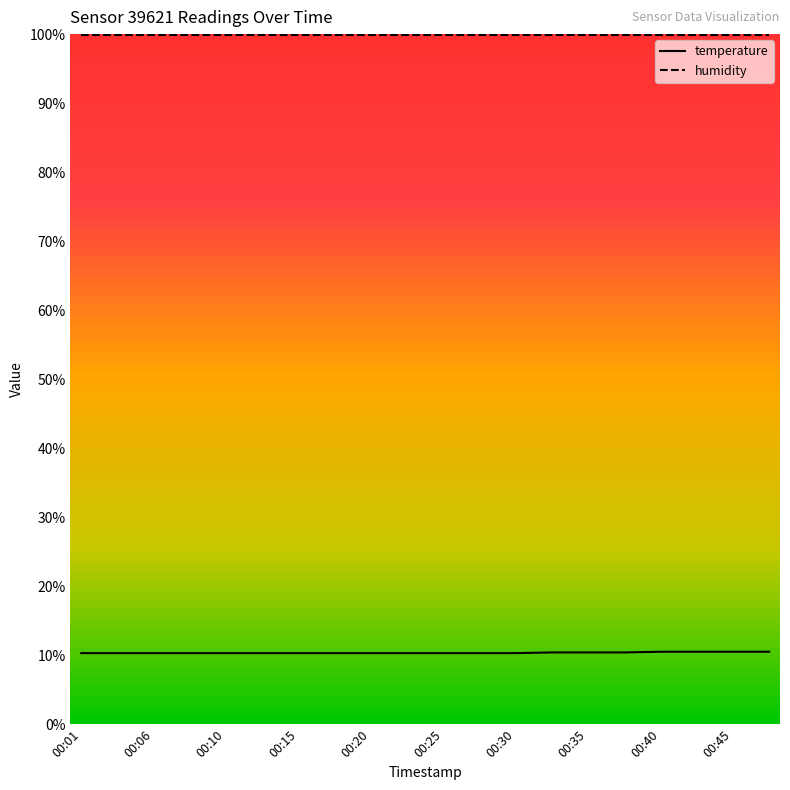

Rank the series by their average value, from lowest to highest.

temperature, humidity